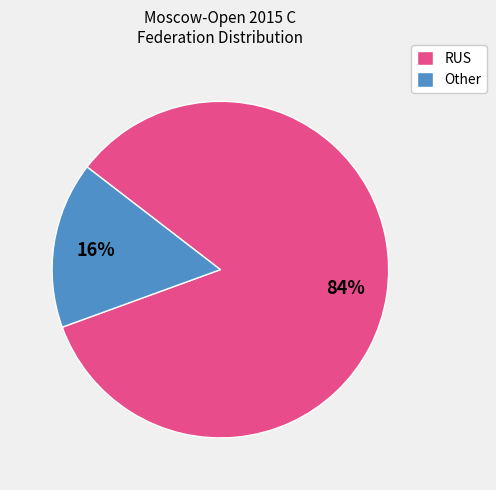

Which slice is the largest?

RUS